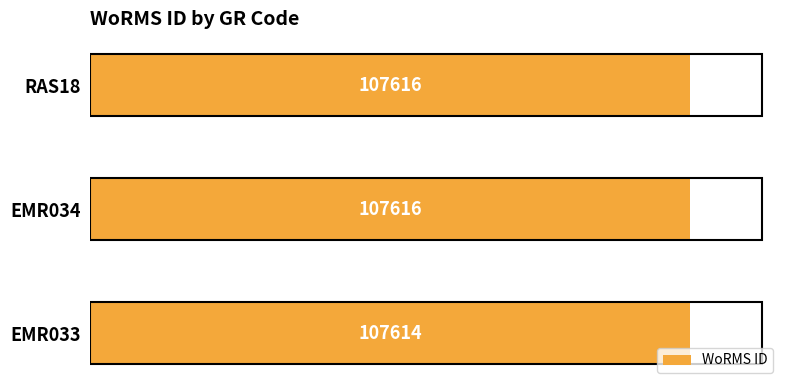

What is the average value?

107615